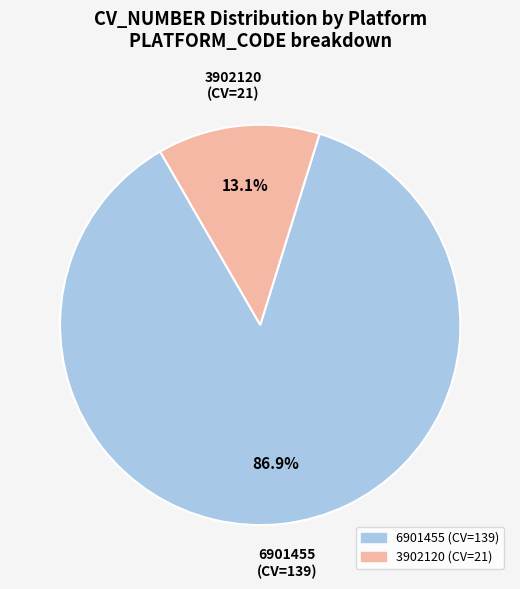

Does any single category account for the majority?

Yes